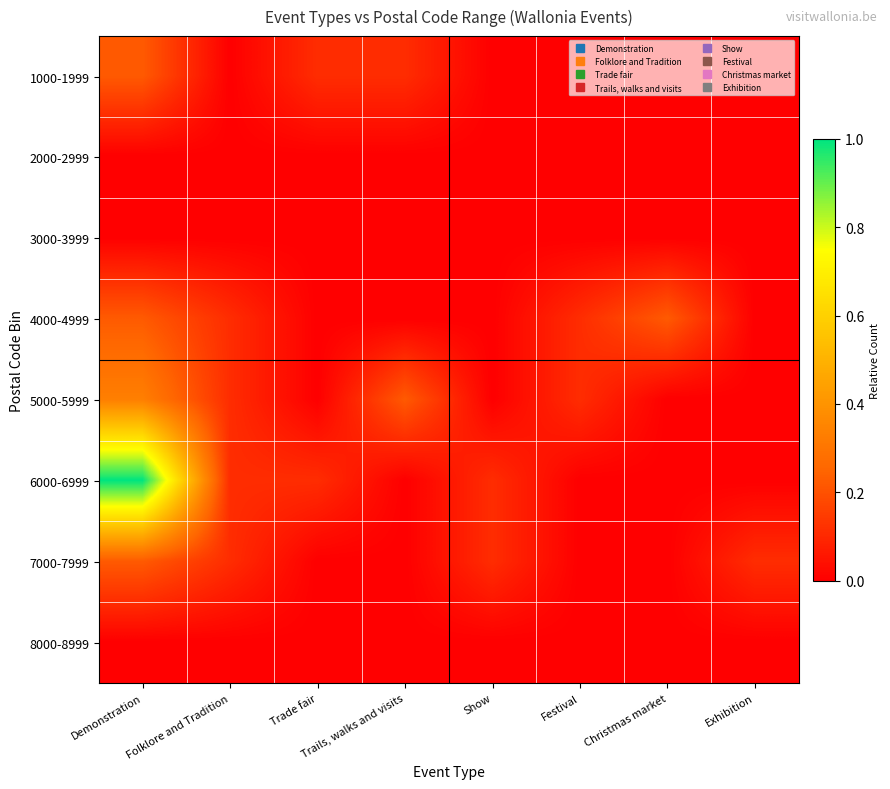

Rank the series by their maximum value, from highest to lowest.

6000-6999, 5000-5999, 1000-1999, 4000-4999, 7000-7999, 2000-2999, 3000-3999, 8000-8999